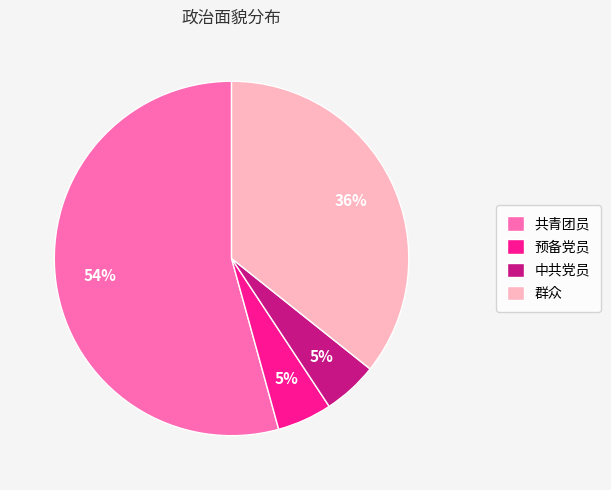

Which slice is the largest?

共青团员